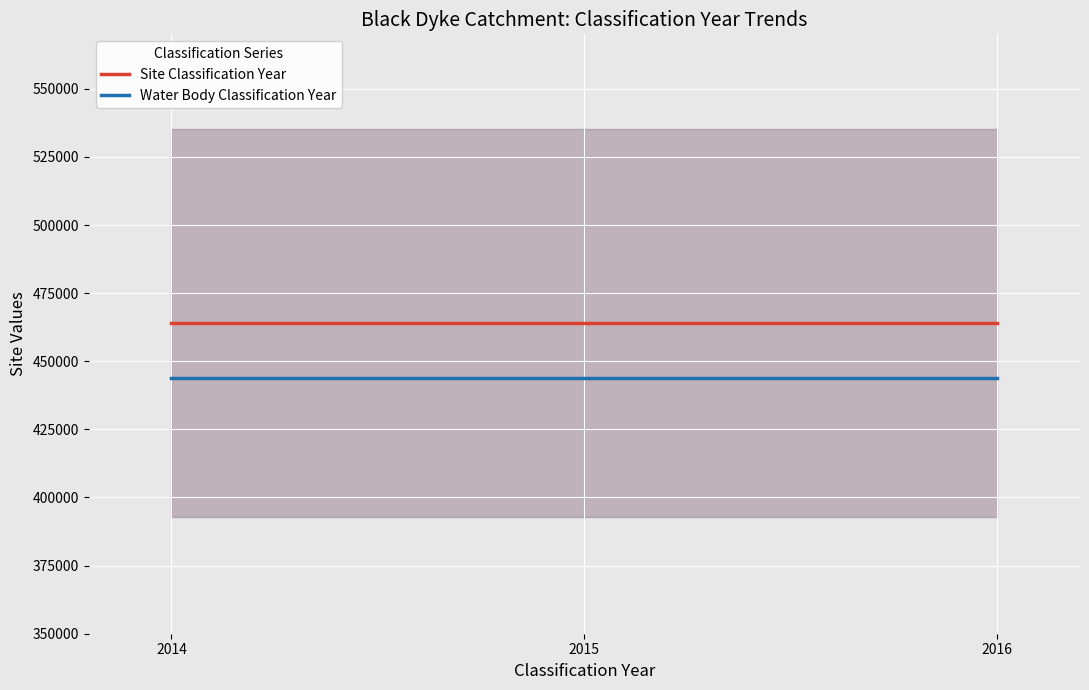

Read the Site Classification Year value at 2015.

463897.5